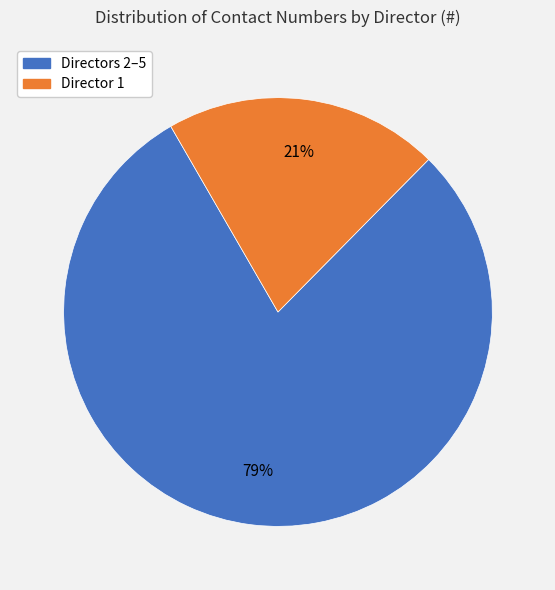

Is there a majority slice in this chart?

Yes